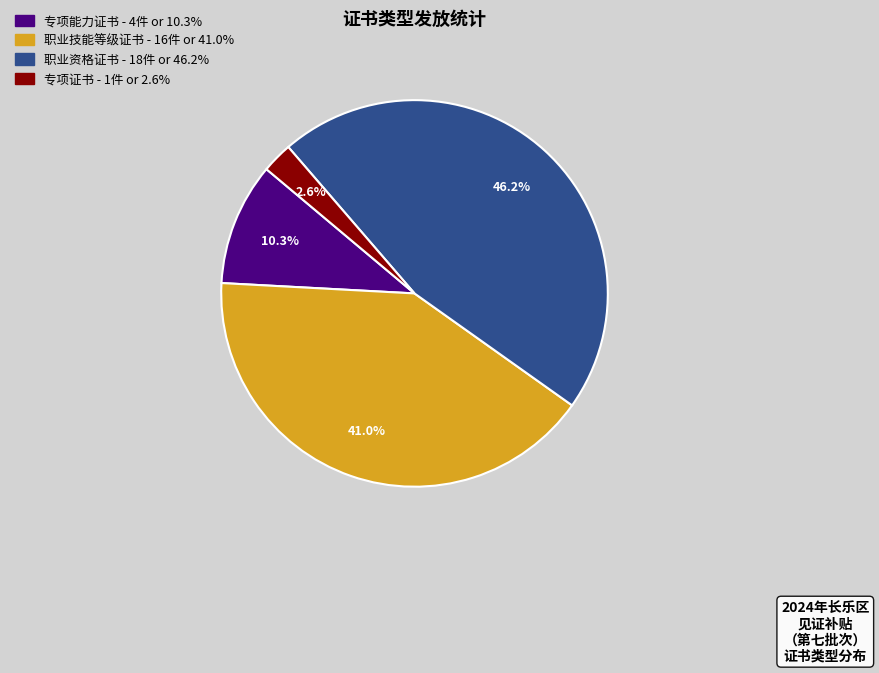

Which slice is the smallest?

专项证书